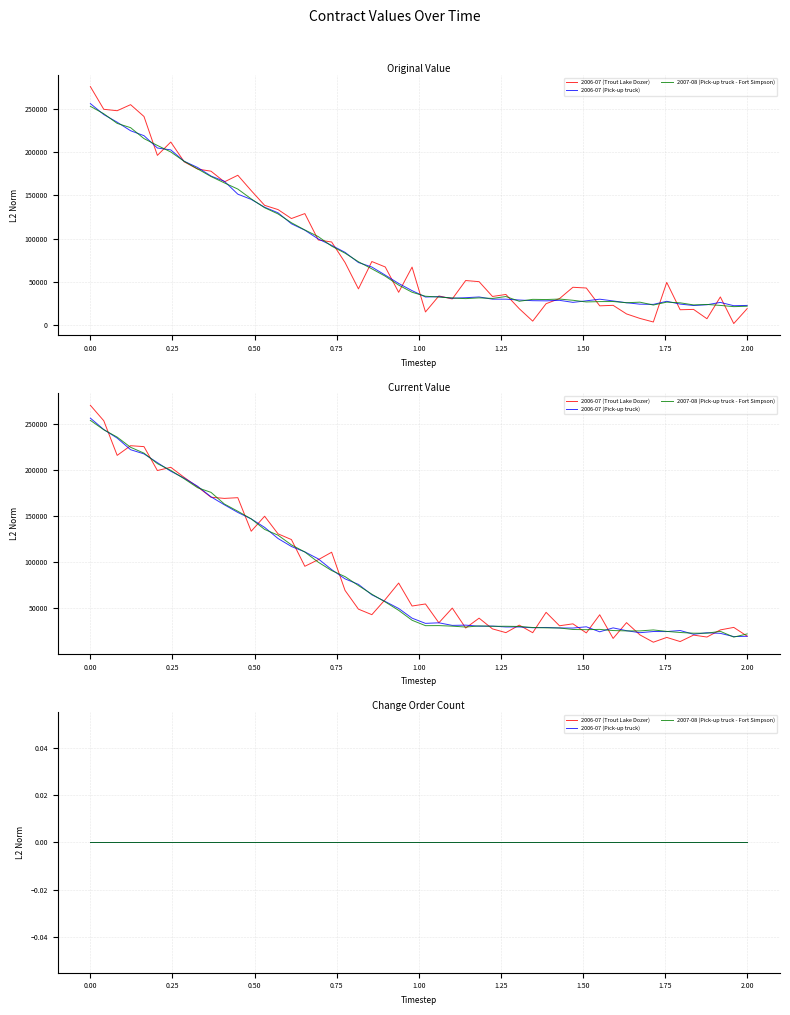

What is the total value across all series at 2006-07 (Trout Lake Dozer)?

507712.0